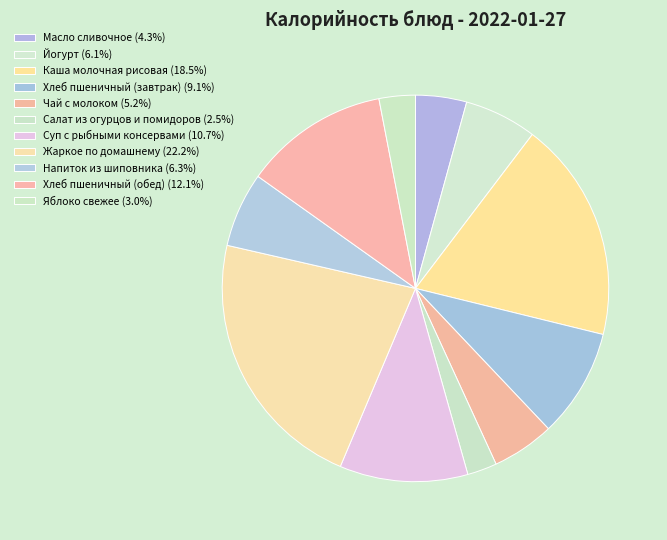

What percentage is the Жаркое по домашнему slice, to the nearest percent?

22%